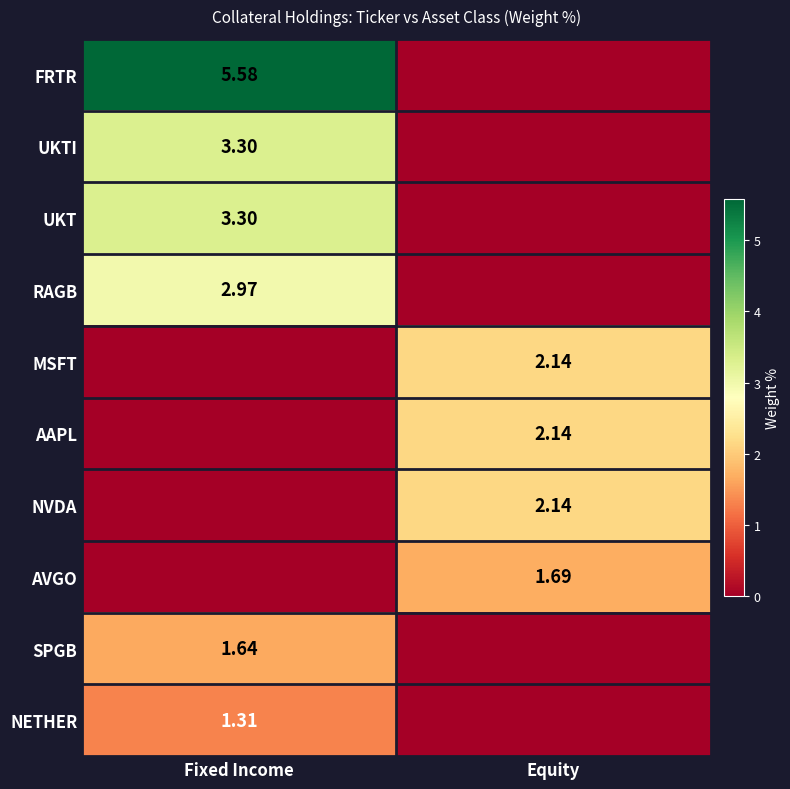

What is the difference between the maximum and minimum values in the NVDA series?

2.1